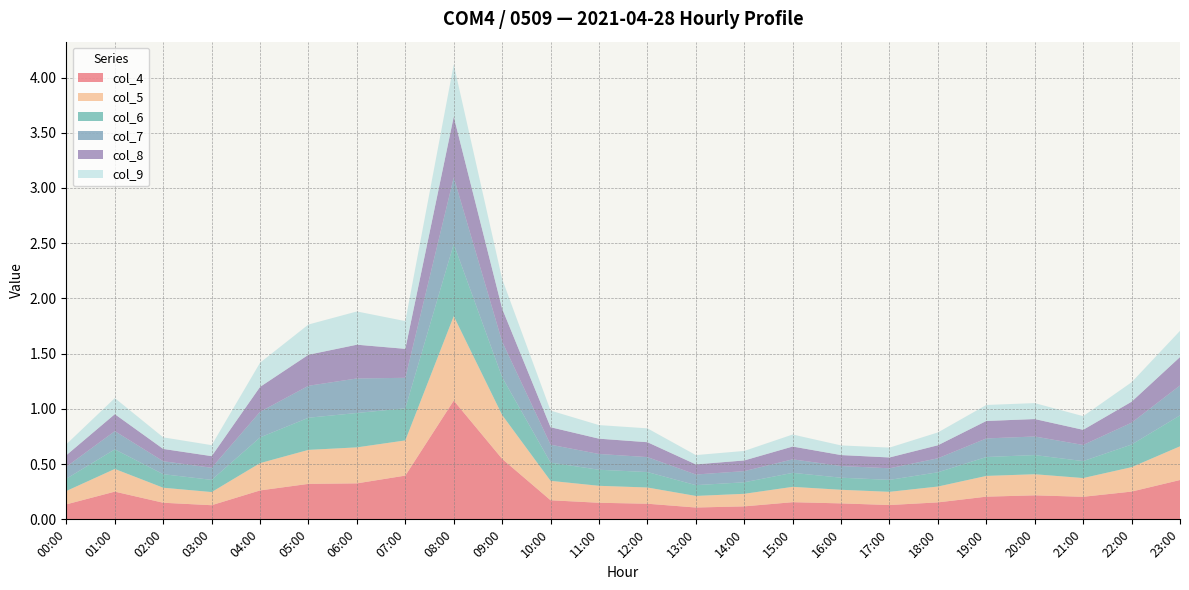

Reading right to left, list all the values displayed in this chart.

col_4: 0.4	0.3	0.2	0.2	0.2	0.2	0.1	0.1	0.2	0.1	0.1	0.1	0.2	0.2	0.5	1.1	0.4	0.3	0.3	0.3	0.1	0.2	0.3	0.1
col_5: 0.3	0.2	0.2	0.2	0.2	0.1	0.1	0.1	0.1	0.1	0.1	0.1	0.2	0.2	0.4	0.8	0.3	0.3	0.3	0.2	0.1	0.1	0.2	0.1
col_6: 0.3	0.2	0.2	0.2	0.2	0.1	0.1	0.1	0.1	0.1	0.1	0.1	0.1	0.2	0.3	0.7	0.3	0.3	0.3	0.2	0.1	0.1	0.2	0.1
col_7: 0.3	0.2	0.1	0.2	0.2	0.1	0.1	0.1	0.1	0.1	0.1	0.1	0.1	0.2	0.3	0.6	0.3	0.3	0.3	0.2	0.1	0.1	0.2	0.1
col_8: 0.3	0.2	0.1	0.2	0.2	0.1	0.1	0.1	0.1	0.1	0.1	0.1	0.1	0.2	0.3	0.5	0.3	0.3	0.3	0.2	0.1	0.1	0.2	0.1
col_9: 0.2	0.2	0.1	0.1	0.1	0.1	0.1	0.1	0.1	0.1	0.1	0.1	0.1	0.2	0.3	0.5	0.3	0.3	0.3	0.2	0.1	0.1	0.1	0.1